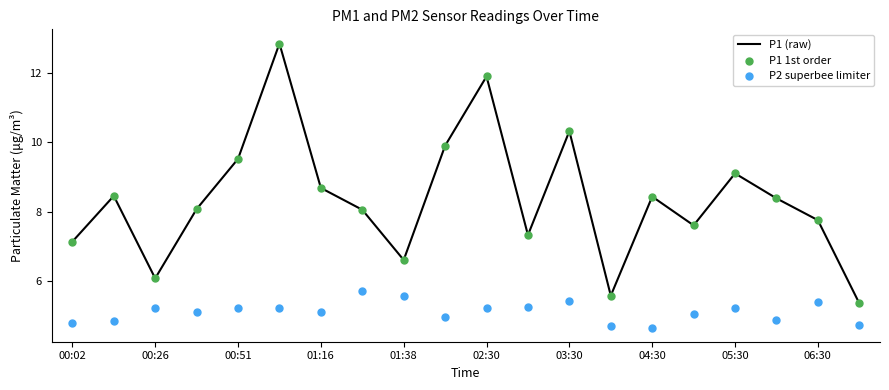

Which series reaches the minimum Y coordinate?

P2 superbee limiter